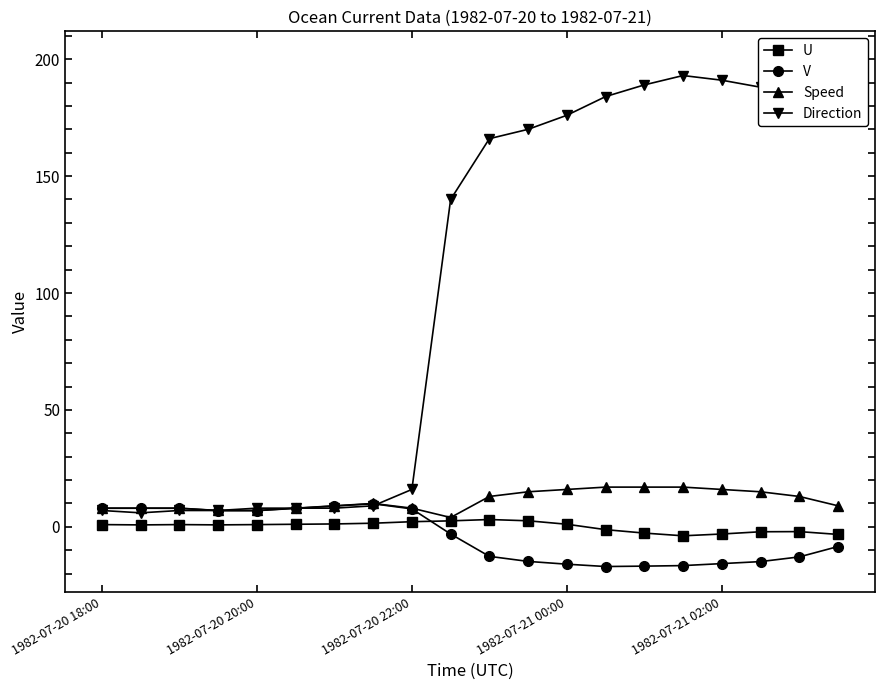

Which series has the widest spread of values?

Direction